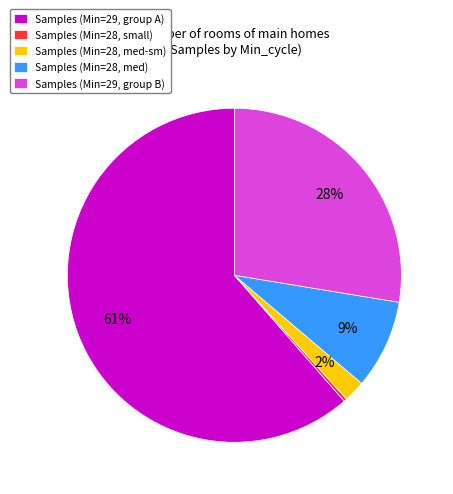

How many slices are in this pie chart?

5